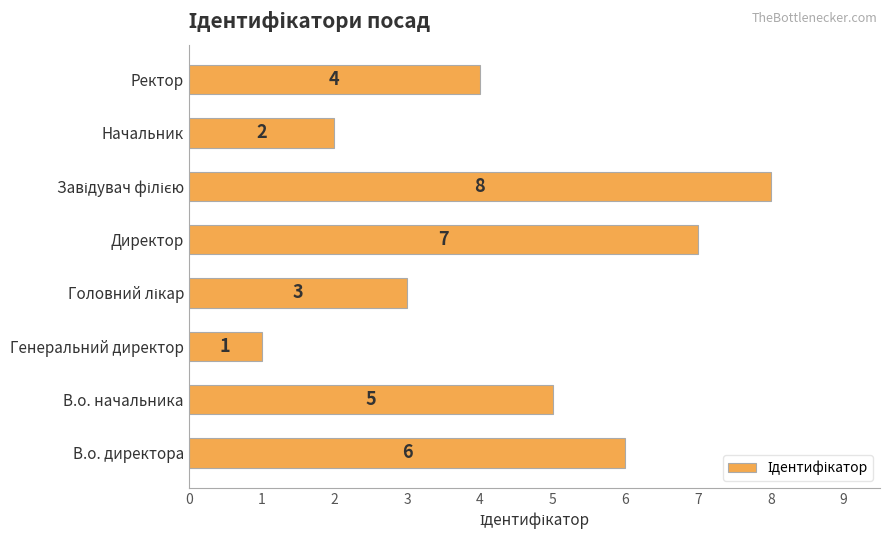

Approximately how many times larger is the value at В.о. начальника compared to Начальник?

2.5